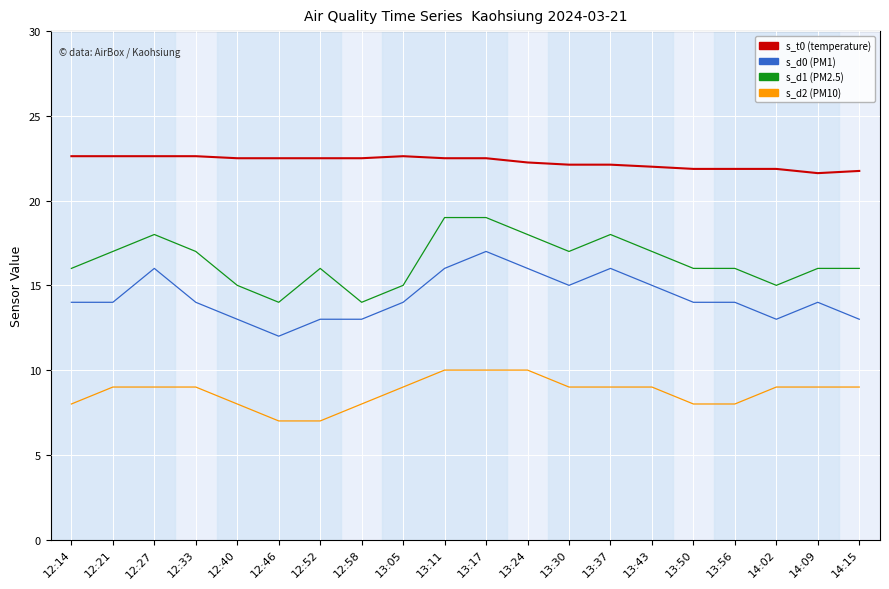

What is the spread (max minus min) of values at 12:27?

13.6